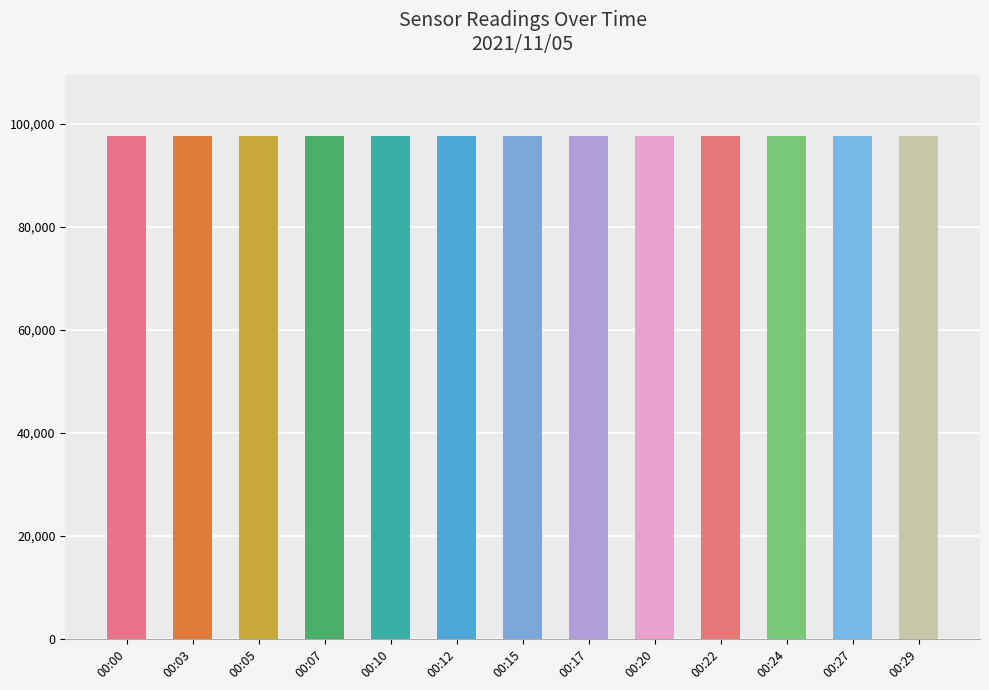

The chart shows a value of 97755.0 at 00:29. True or false?

True